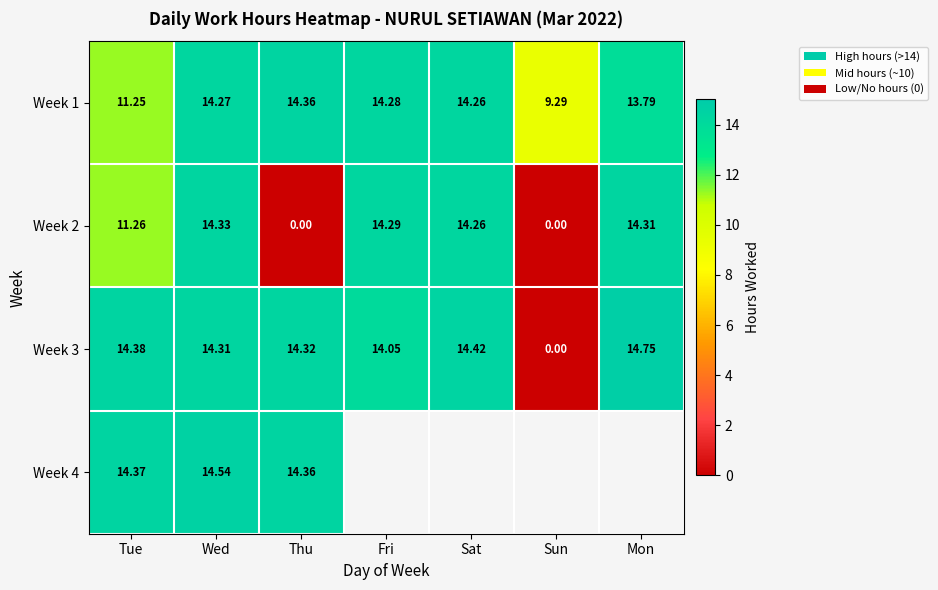

What is the minimum value for Week 1?

9.3